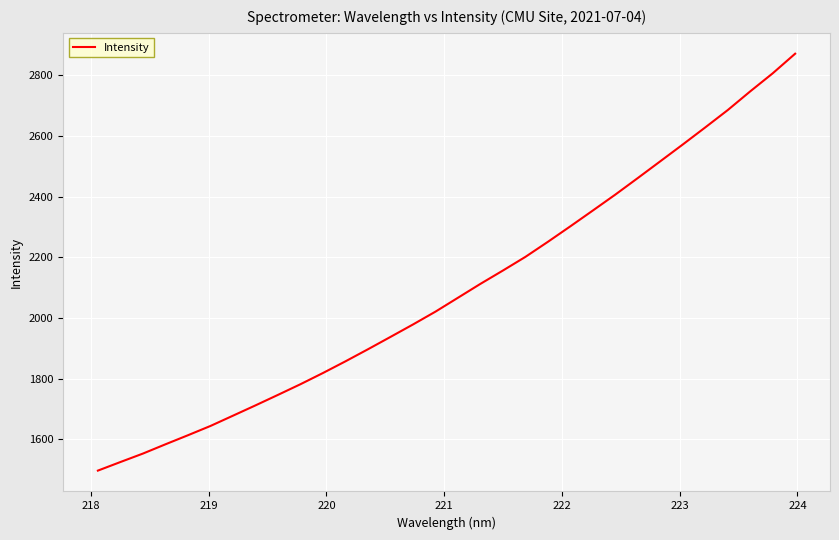

What is the minimum value shown in the chart?

1496.4